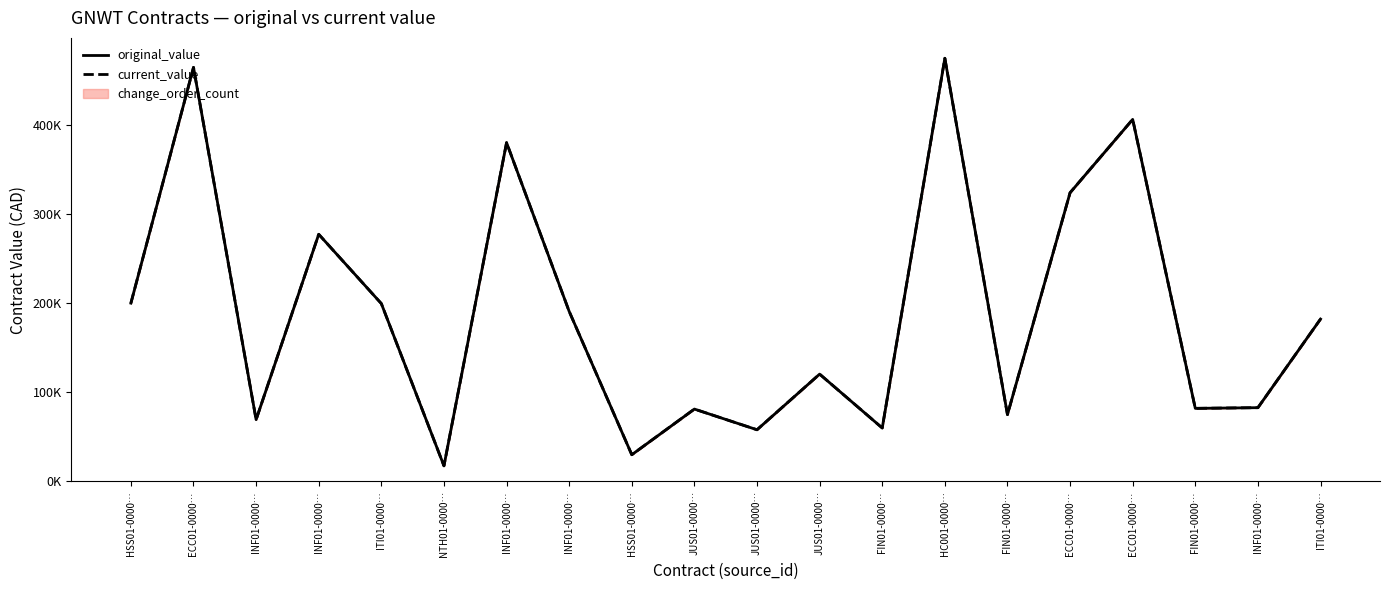

What is the highest value of the current_value series?

474628.0